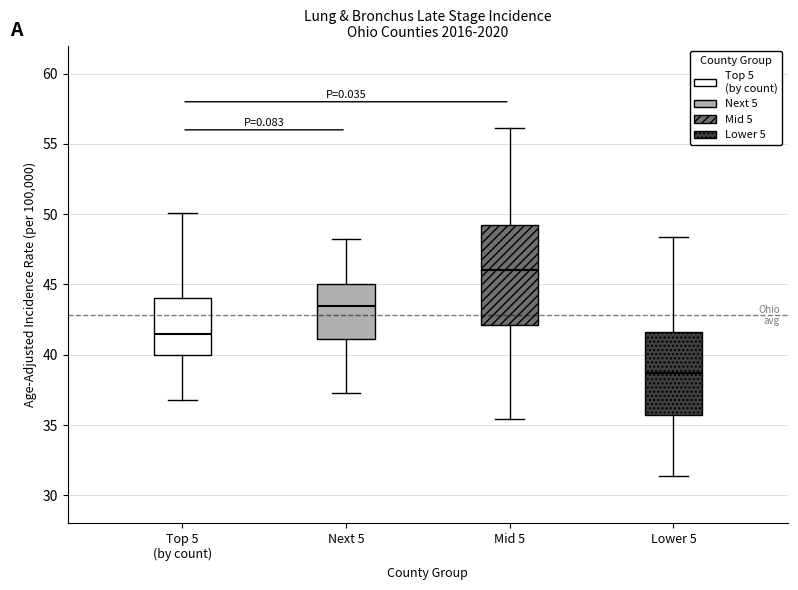

Which box is the tallest, from its lower edge to its upper edge?

Mid 5